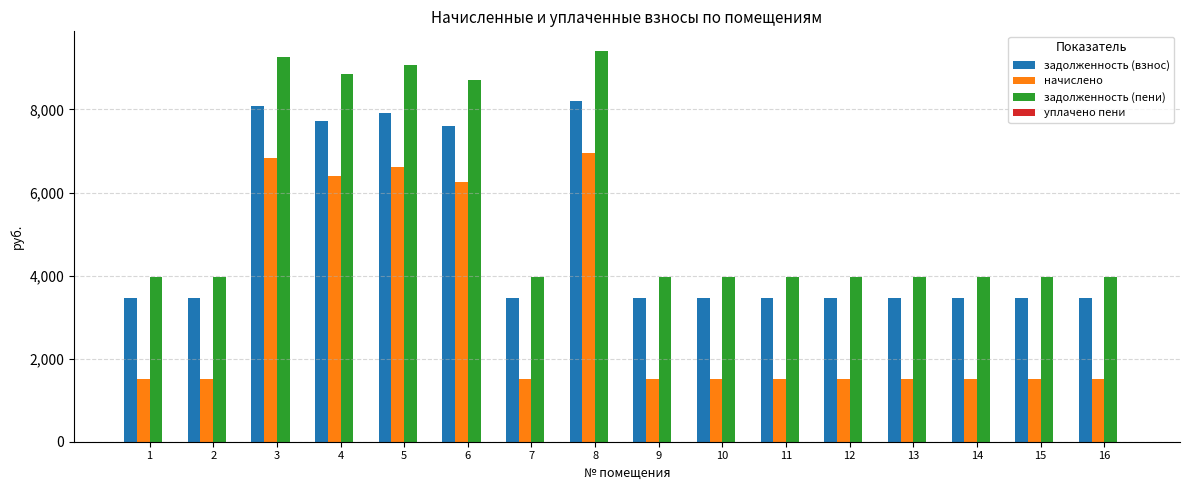

What is the difference between the задолженность (пени) values at 4 and 11?

4897.0